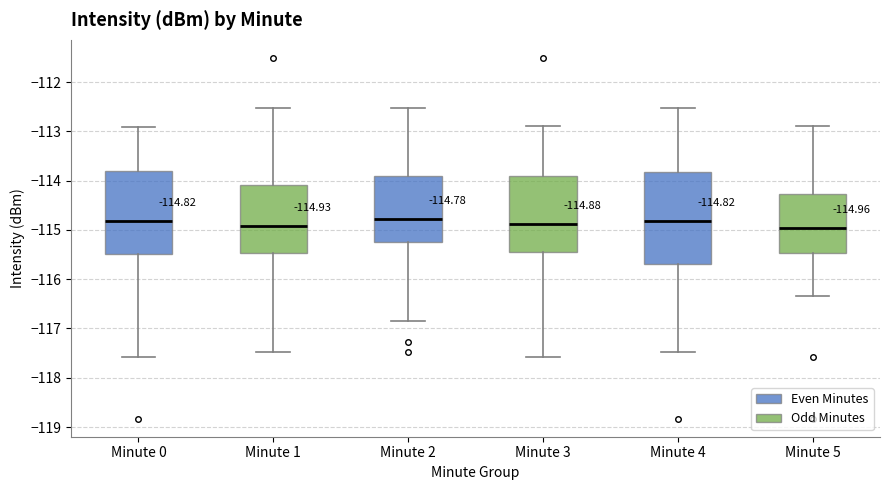

Which box is the tallest, from its lower edge to its upper edge?

Minute 4